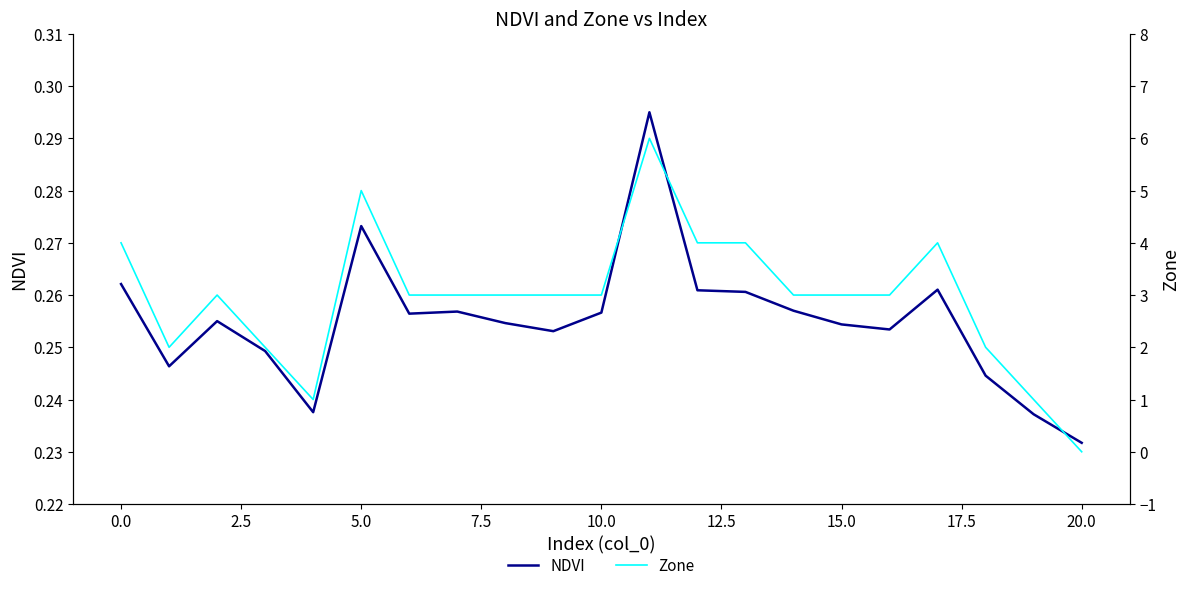

The value of NDVI at 10.0 is 0.1. True or false?

False